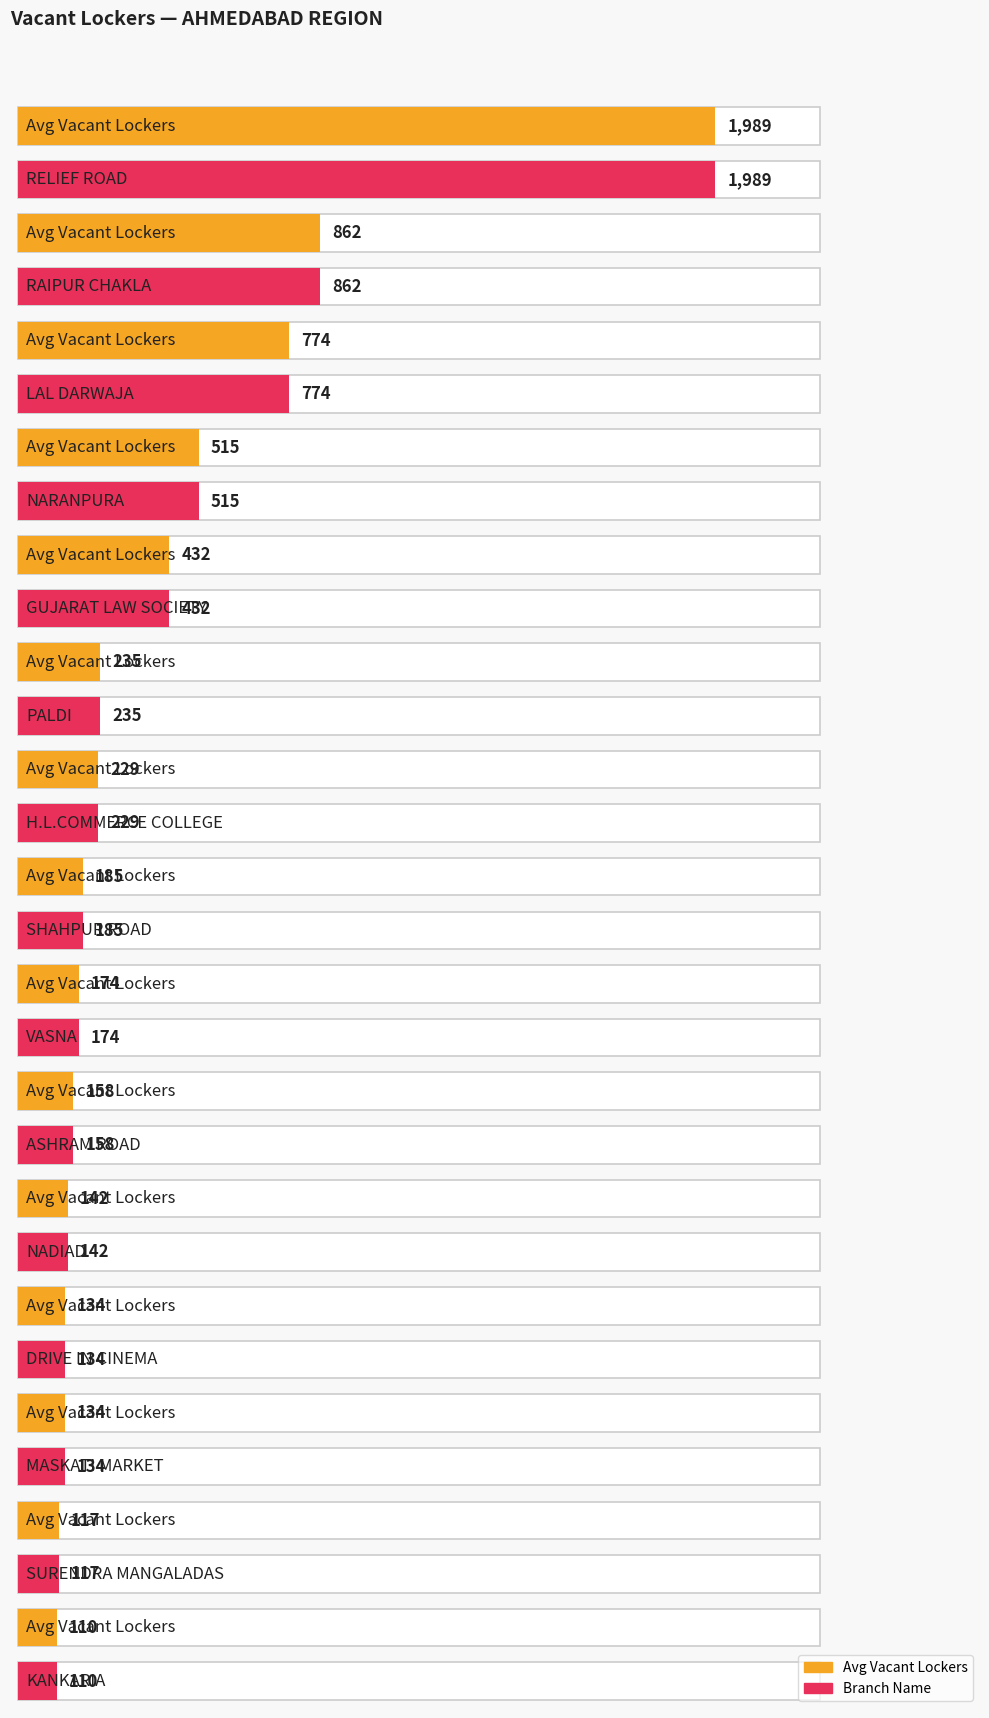

At which category is the sum across all series the highest?

RELIEF ROAD